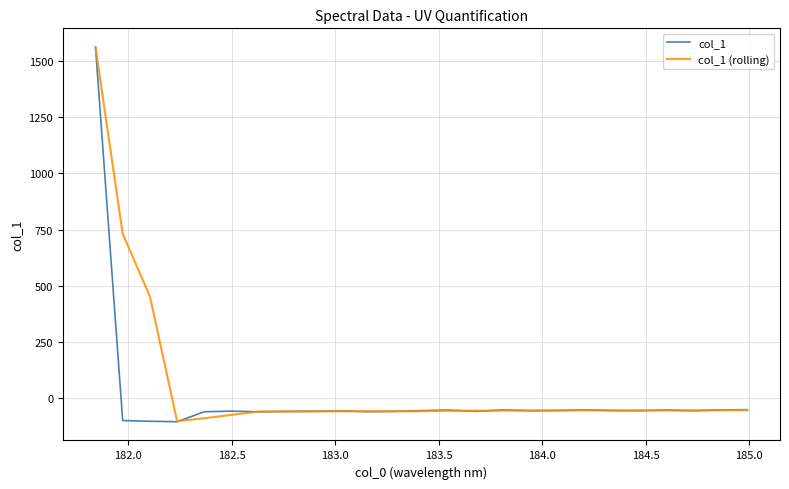

How many categories are shown in the chart?

25